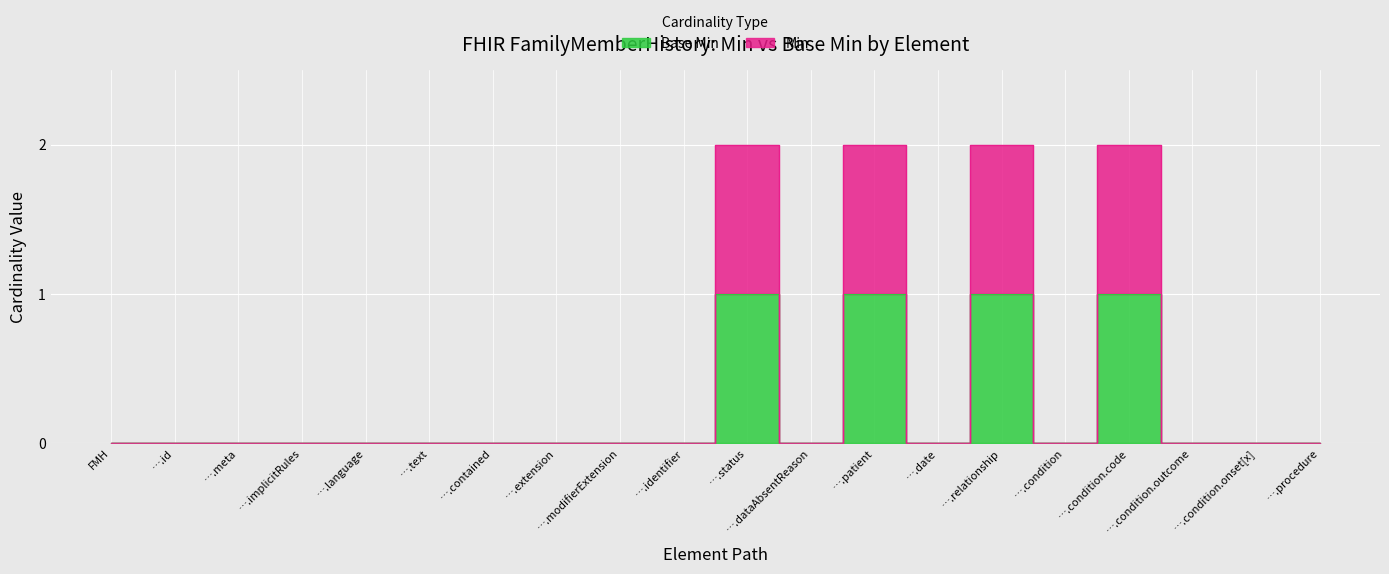

How many data points in Min are above 0?

4